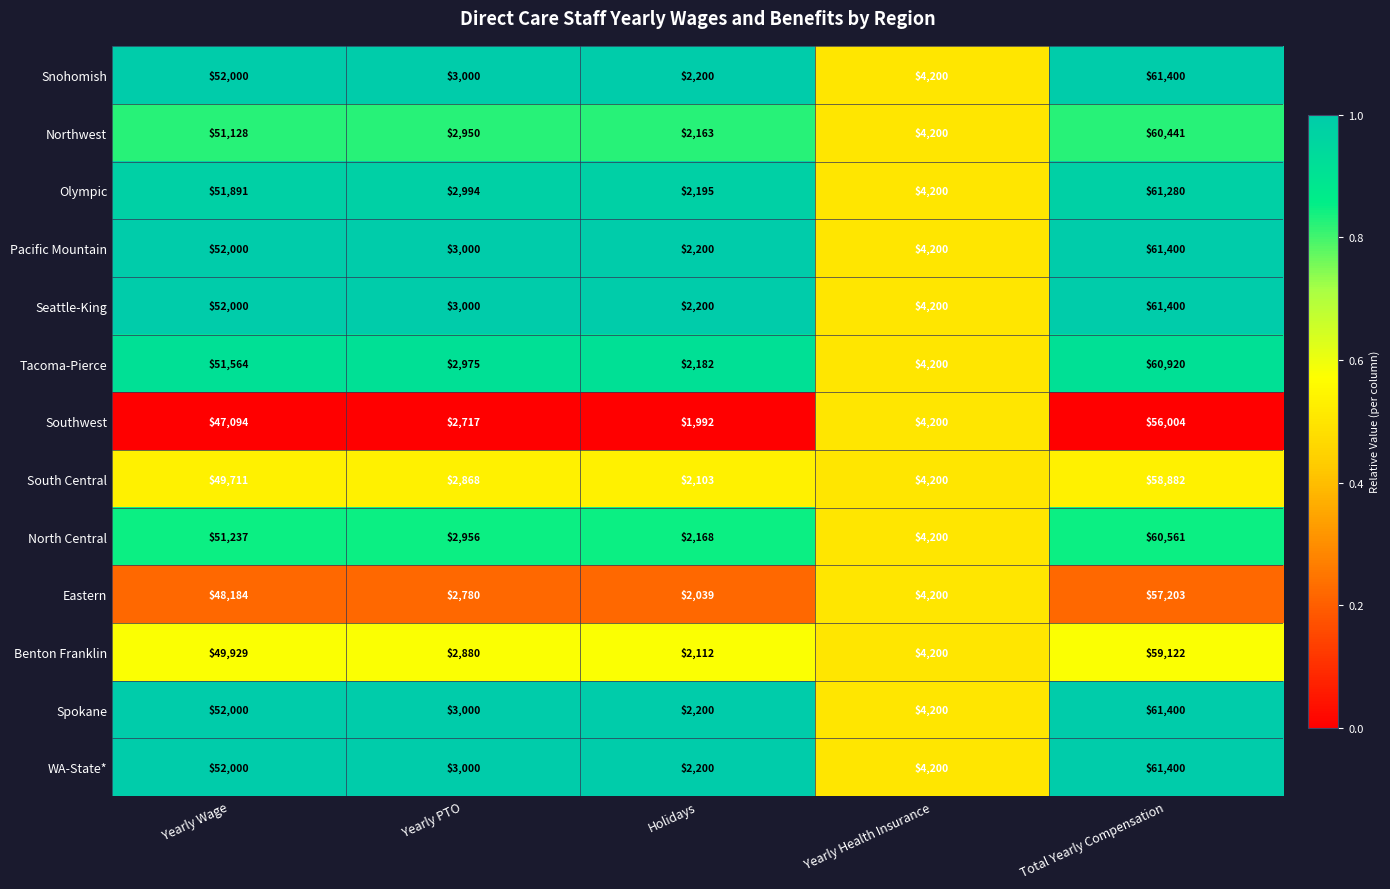

What is the total value across all series at Yearly Health Insurance?

54600